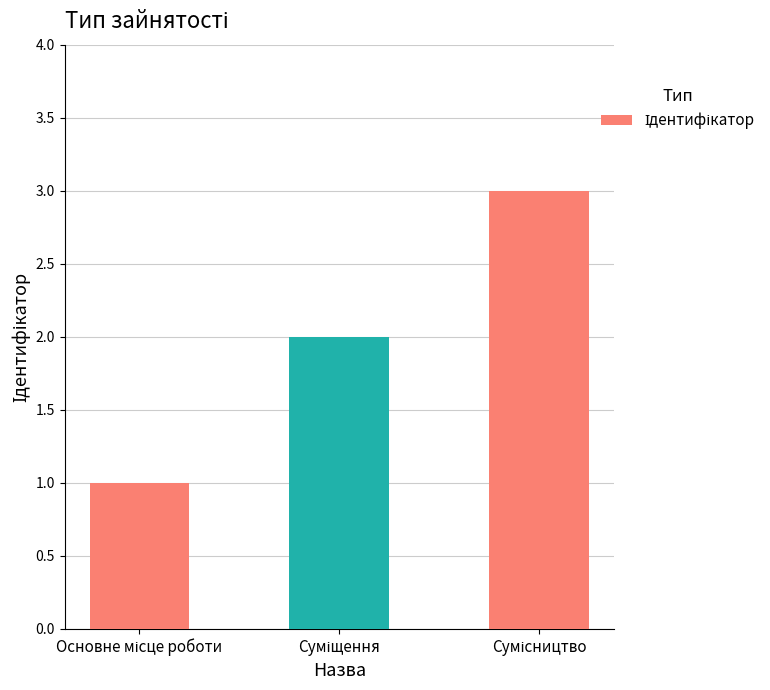

What is the maximum value shown in the chart?

3